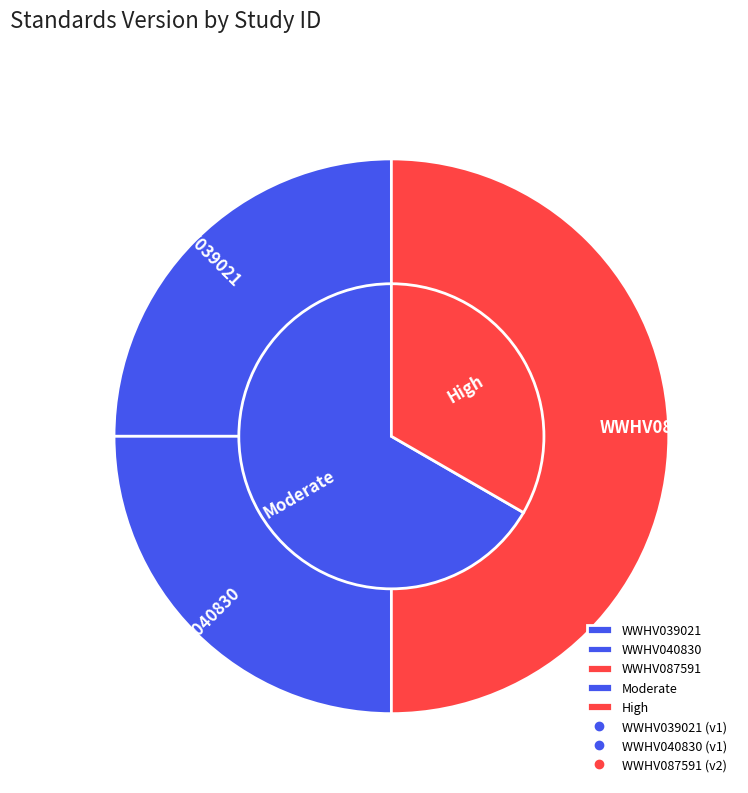

Approximately how many times larger is the value at WWHV087591 compared to WWHV039021?

2.0